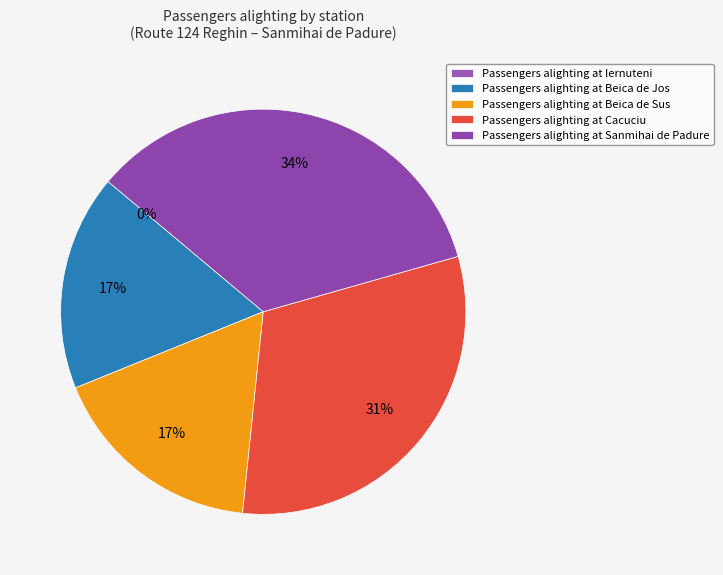

Is Beica de Sus the majority of the pie?

No